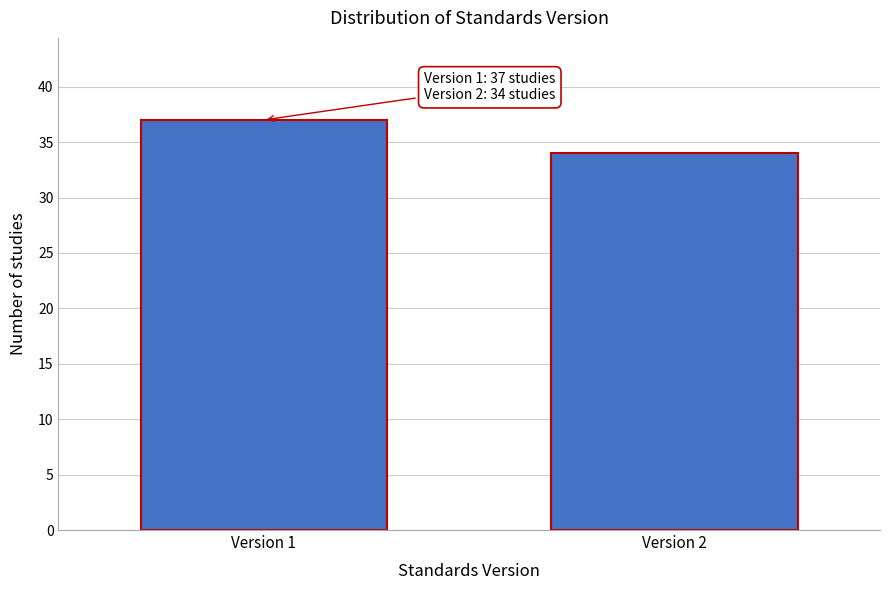

Reading right to left, what are all the values shown in this chart?

Version 2=34	Version 1=37